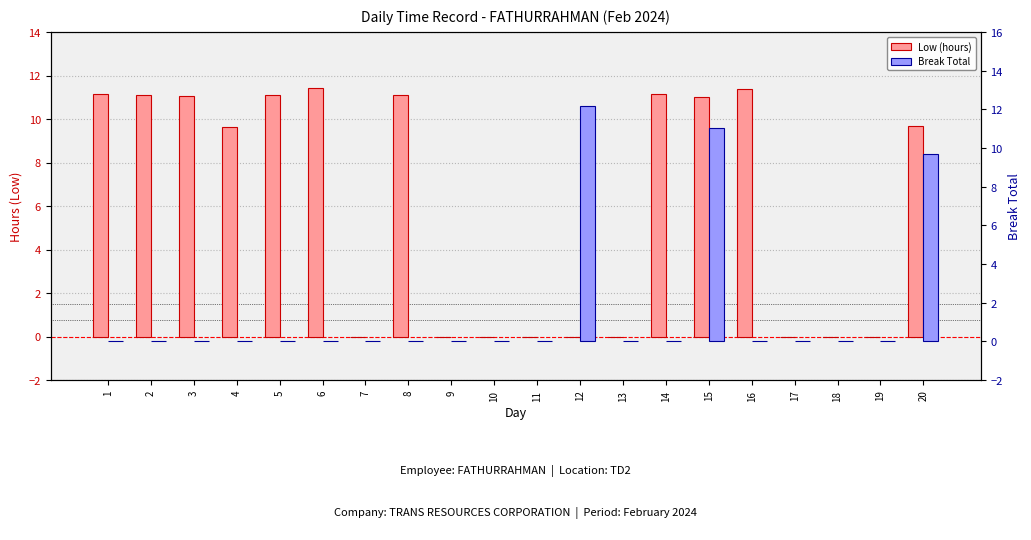

How many distinct data groups are displayed?

2